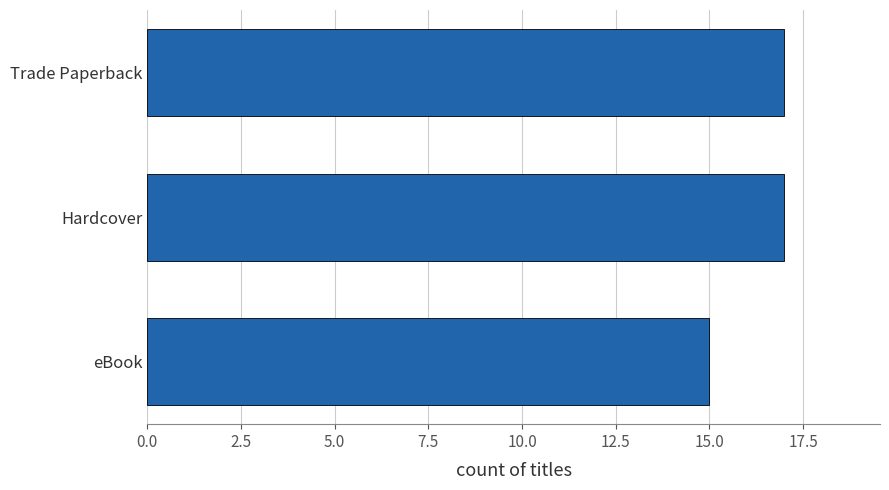

Reading bottom to top, list all the values displayed in this chart.

eBook=15	Hardcover=17	Trade Paperback=17